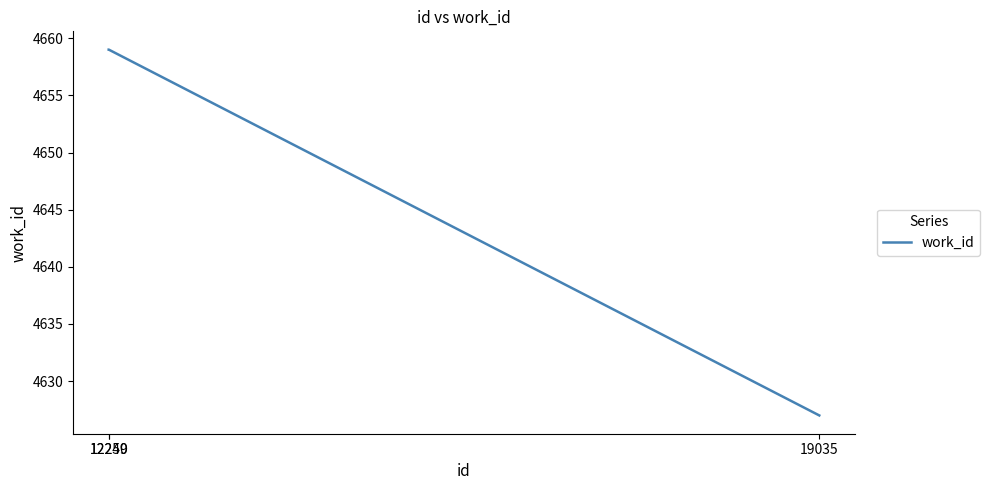

What is the ratio of the value at 19035 to the value at 12249?

1.0